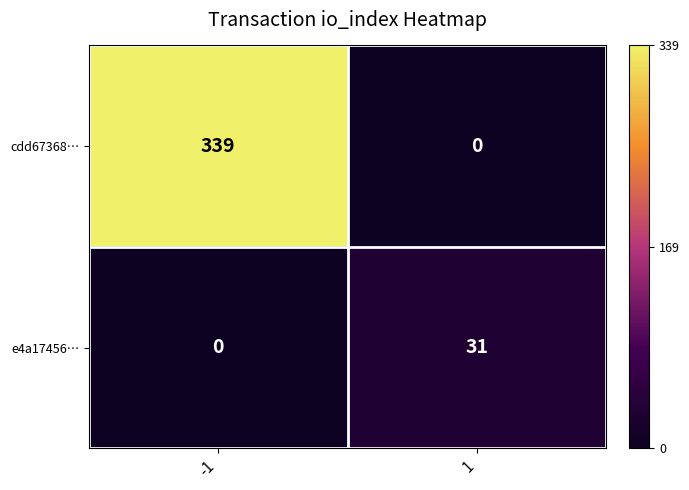

Reading left to right, what are all the values shown in this chart?

cdd67368…: 339	0
e4a17456…: 0	31